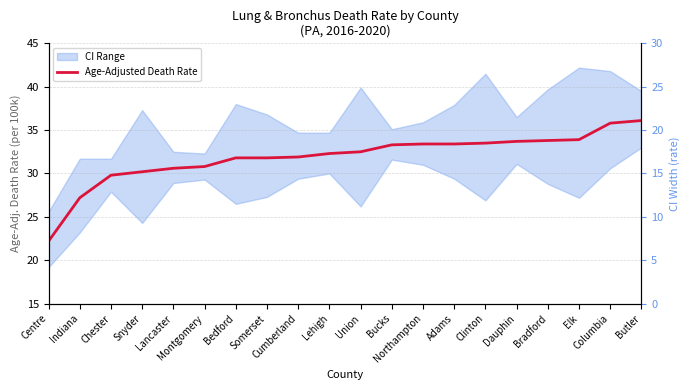

What value does the data have at Butler?

36.1